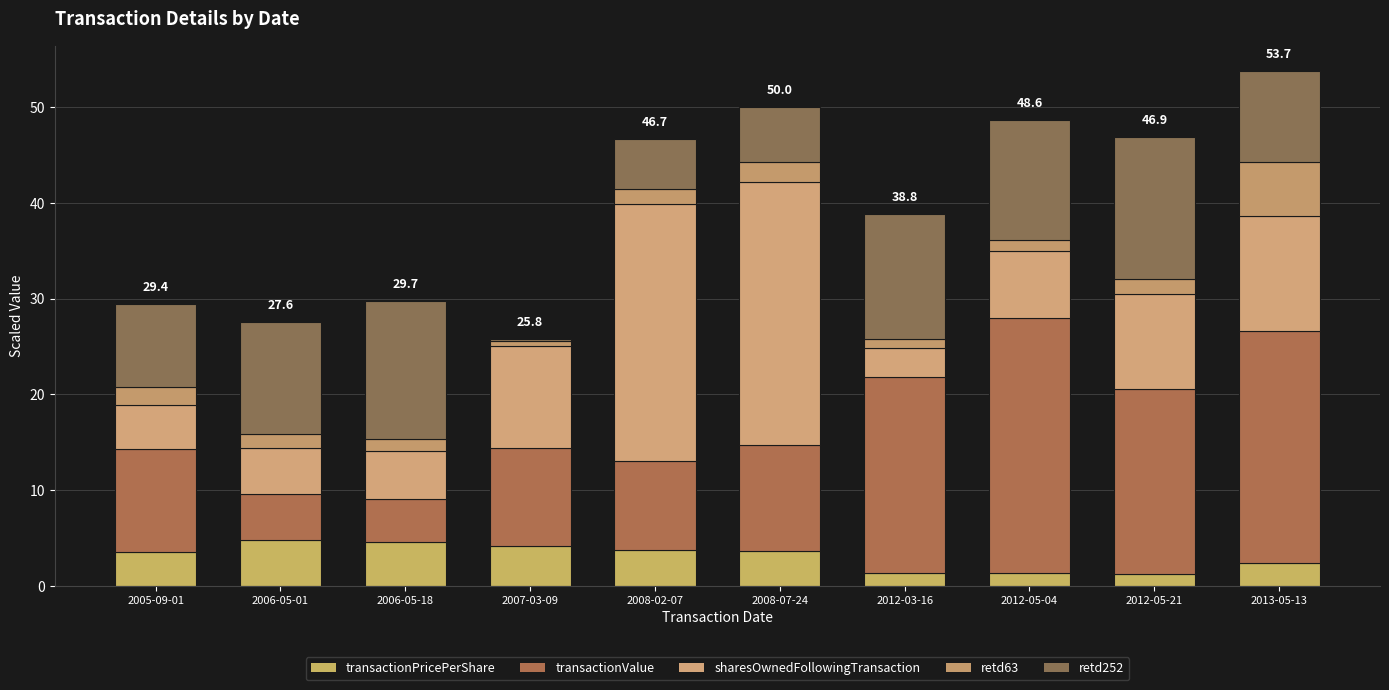

How many data points in transactionPricePerShare are above 3?

6